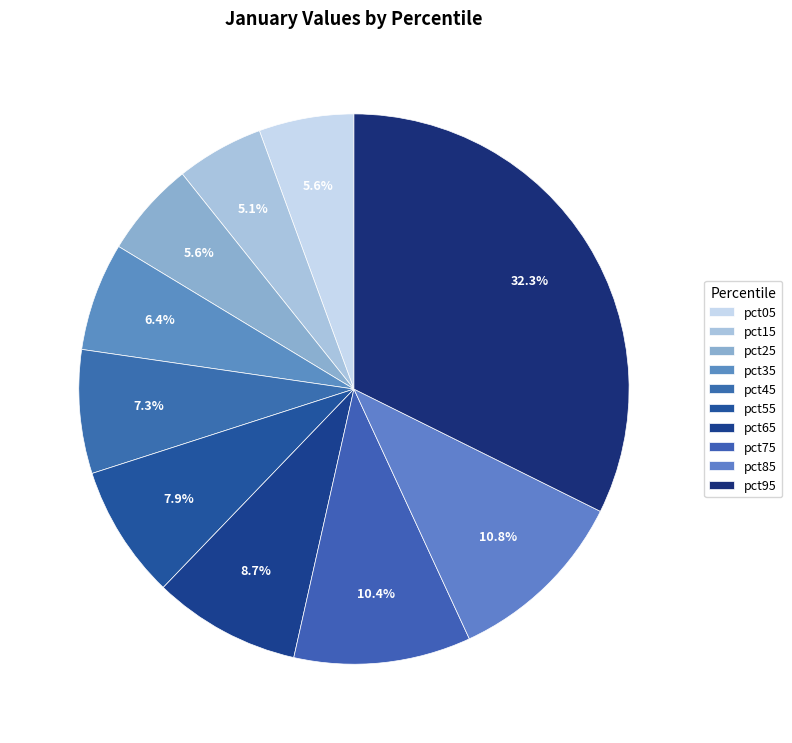

Count the number of slices in the pie.

10